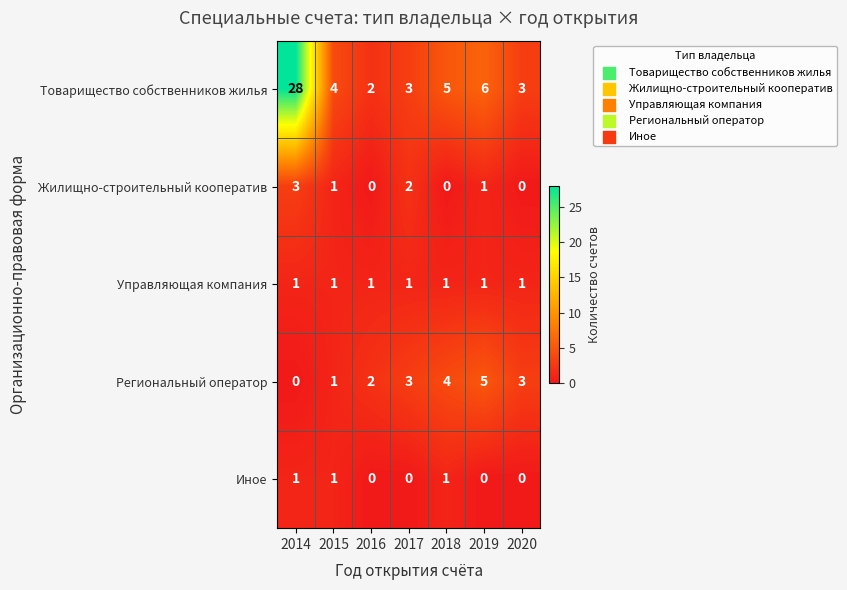

Which series has the widest spread of values?

Товарищество собственников жилья